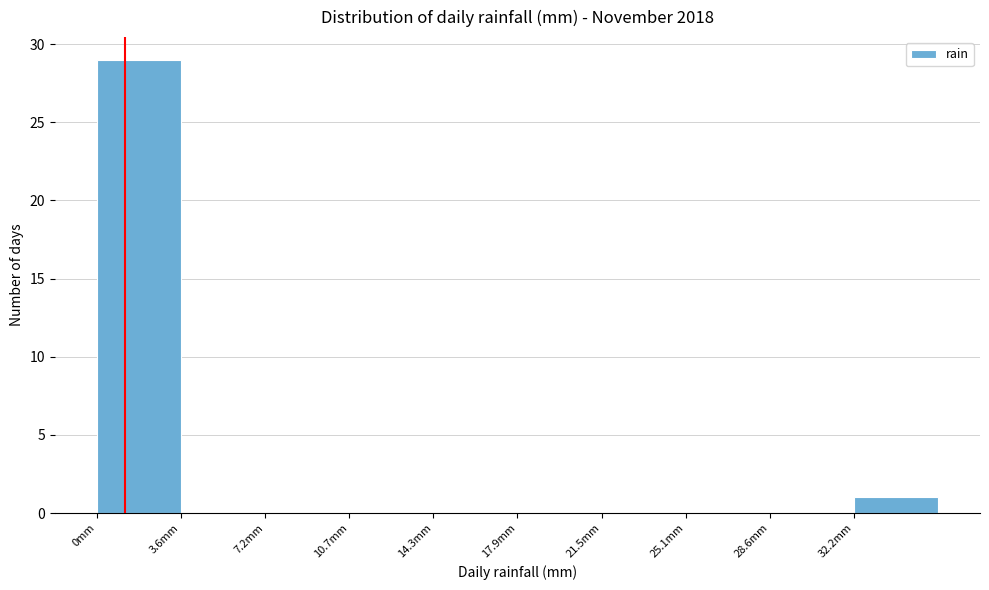

Reading left to right, list every bar in this chart as the range it spans on the x-axis followed by its height. Neither the bar edges nor the heights are printed on the chart, so give them approximately, as read against the axes.

0.0 to 3.5: 29
3.5 to 7.0: 0
7.0 to 10.5: 0
10.5 to 14.5: 0
14.5 to 18.0: 0
18.0 to 21.5: 0
21.5 to 25.0: 0
25.0 to 28.5: 0
28.5 to 32.0: 0
32.0 to 36.0: 1